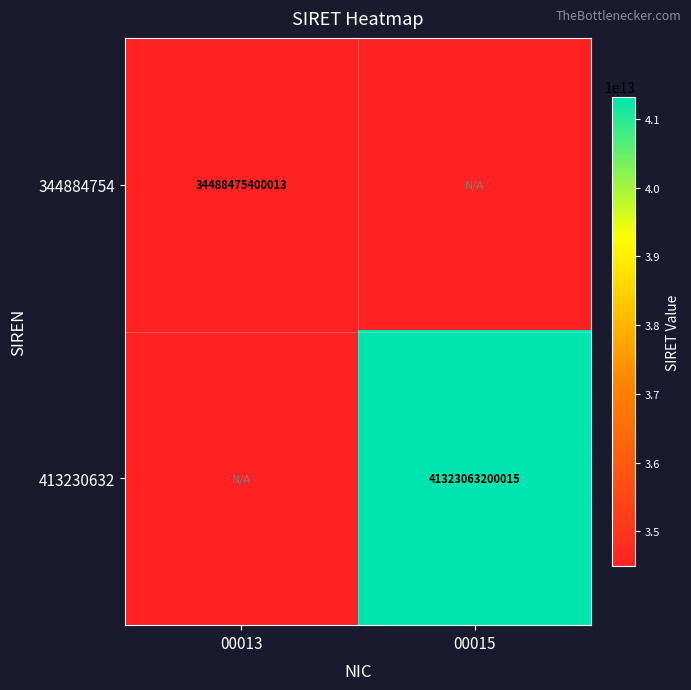

Is the value of 413230632 at 00015 greater than the value of 344884754 at 00013?

Yes